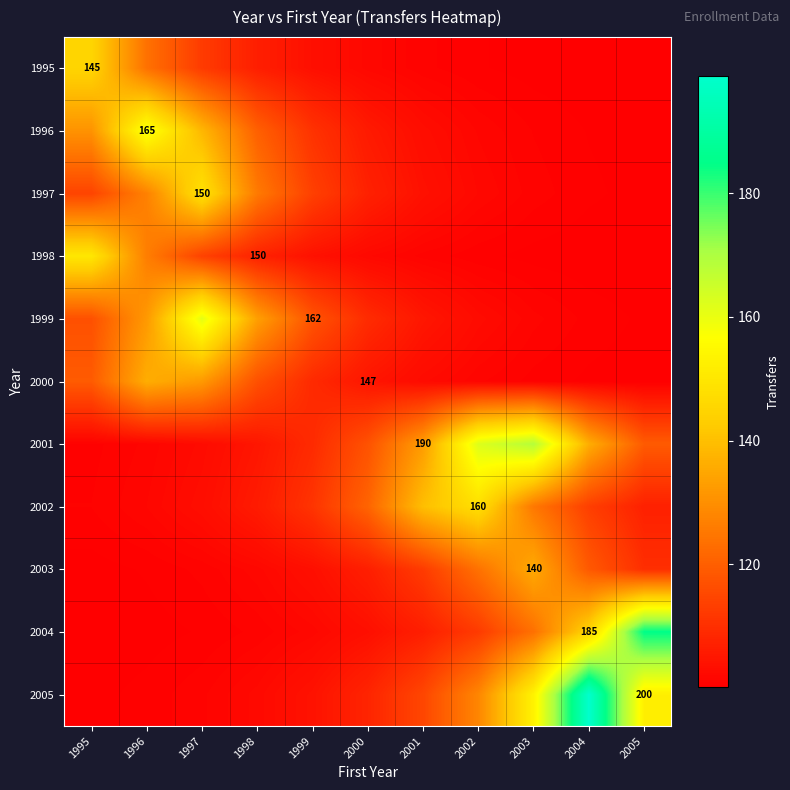

What is the difference between the 2000 values at 1998 and 2004?

16.6